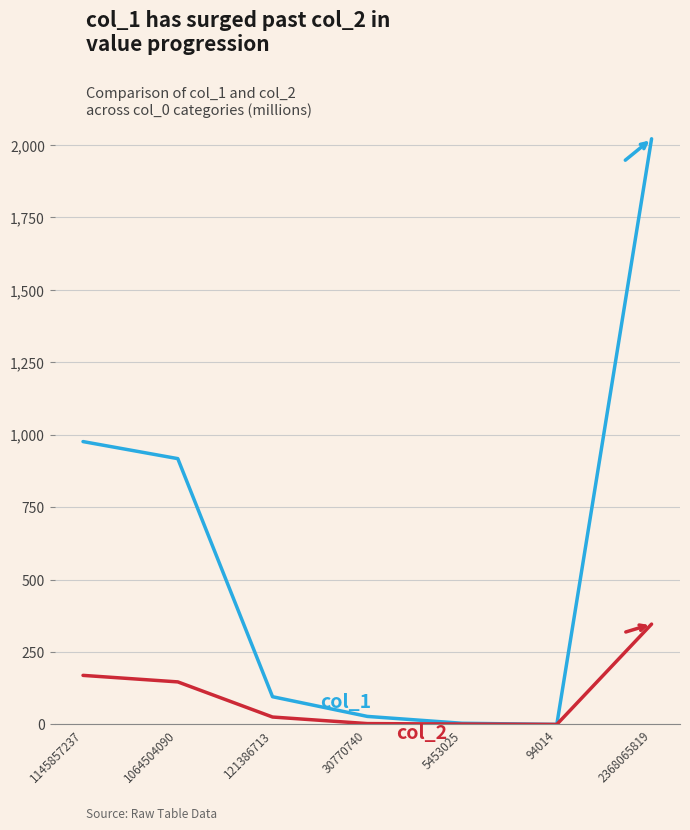

At which category is the sum across all series the highest?

2368065819